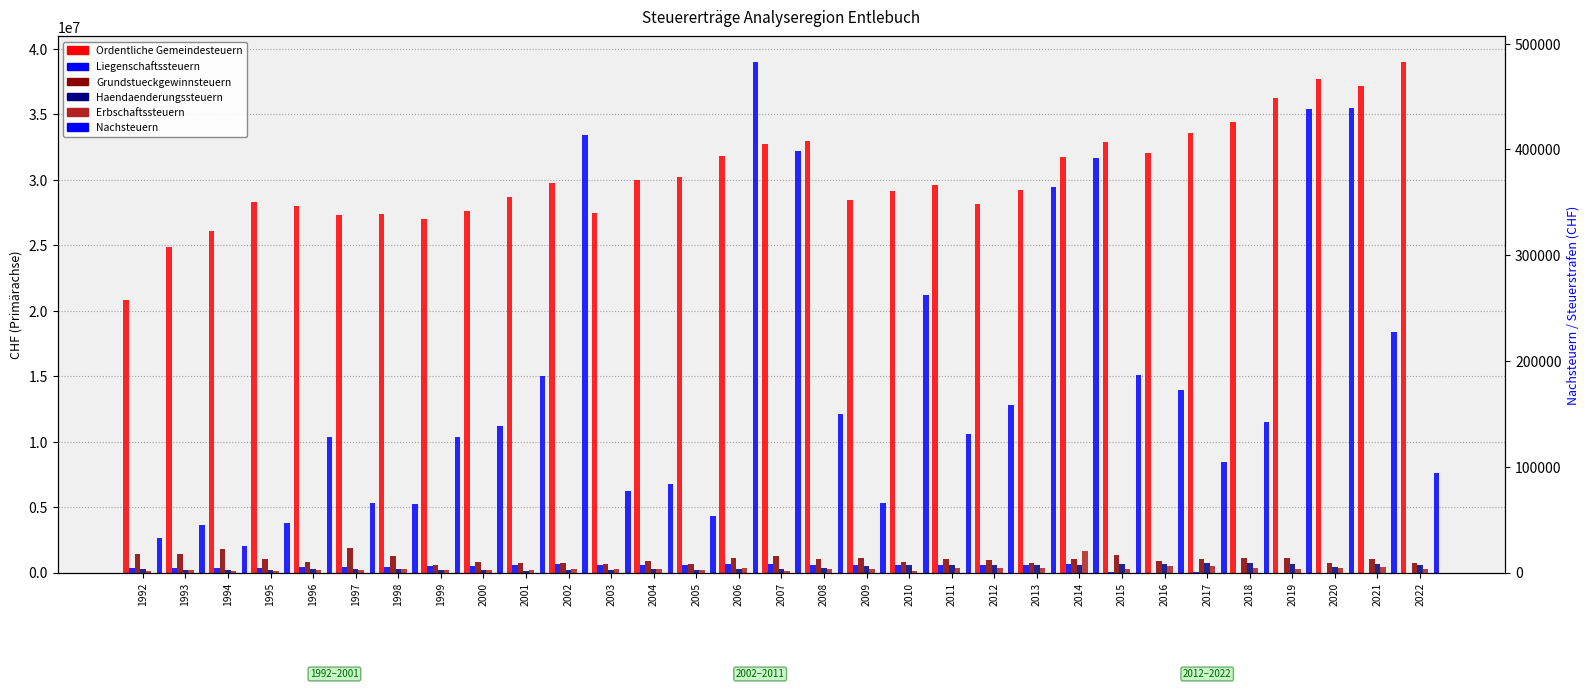

Rank the categories by Ordentliche Gemeindesteuern value from lowest to highest.

1992, 1993, 1994, 1999, 1997, 1998, 2003, 2000, 1996, 2012, 1995, 2009, 2001, 2010, 2013, 2011, 2002, 2004, 2005, 2014, 2006, 2016, 2007, 2015, 2008, 2017, 2018, 2019, 2021, 2020, 2022